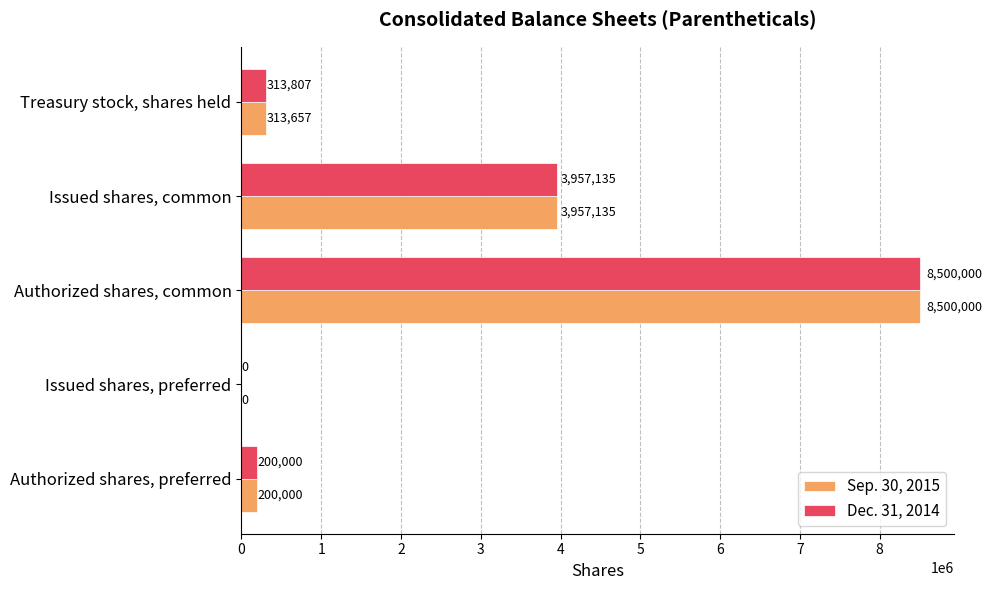

Is the value of Sep. 30, 2015 at Treasury stock, shares held greater than the value of Dec. 31, 2014 at Issued shares, common?

No